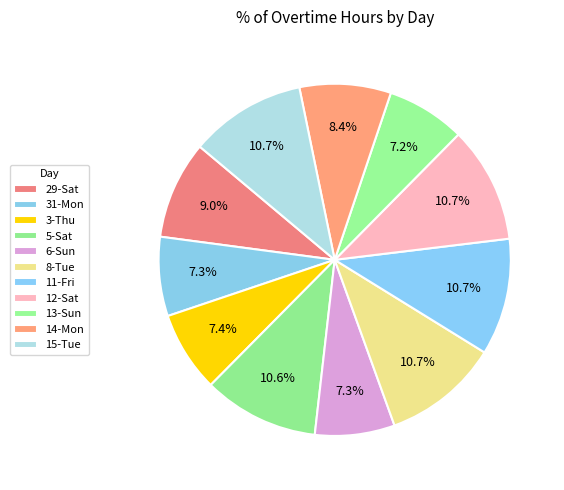

Is there a majority slice in this chart?

No